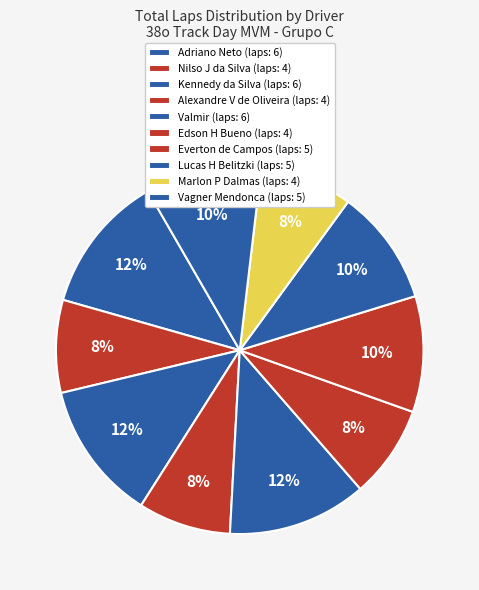

What is the change in value from Valmir to Lucas H Belitzki?

-1